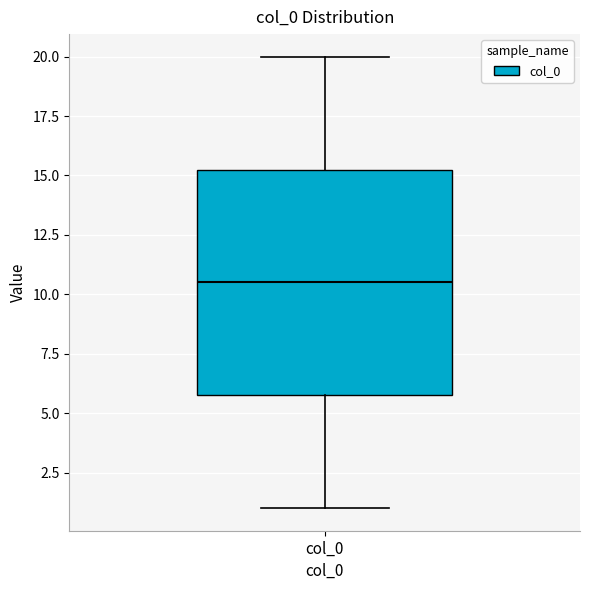

Transcribe this box plot: give where the median line is, the range the box spans, and where the two whiskers end, as read against the y-axis. The values are not printed on the chart, so give them approximately, as read against the axis.

median 10.5, box 6.0 to 15.5, whiskers 1.0 to 20.0